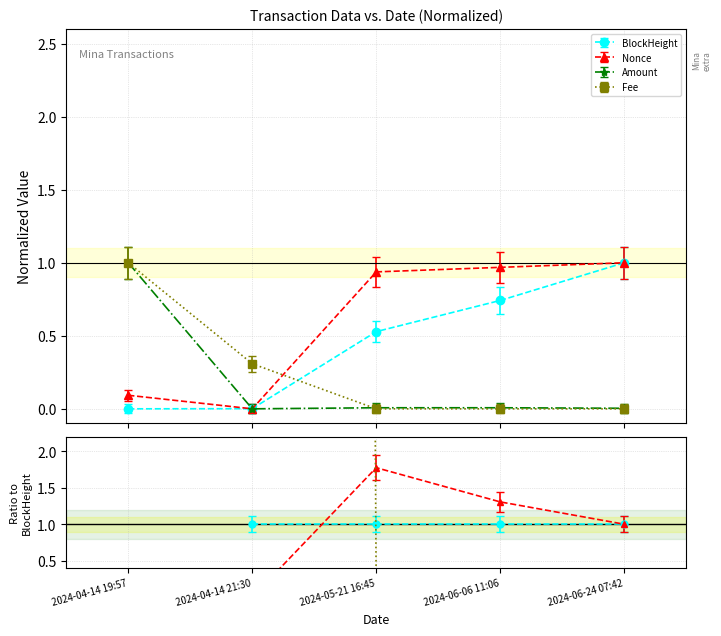

What is the label of the 1st point from the left?

2024-04-14 19:57